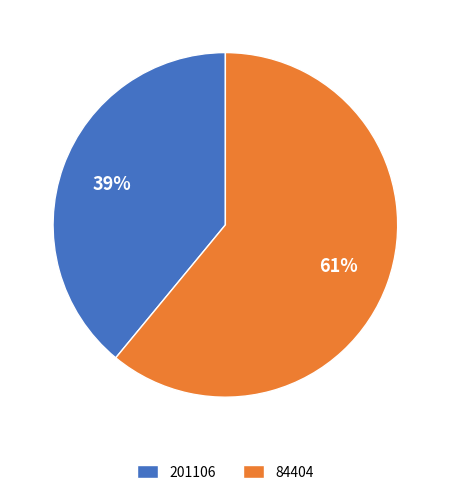

Which category accounts for the majority?

84404